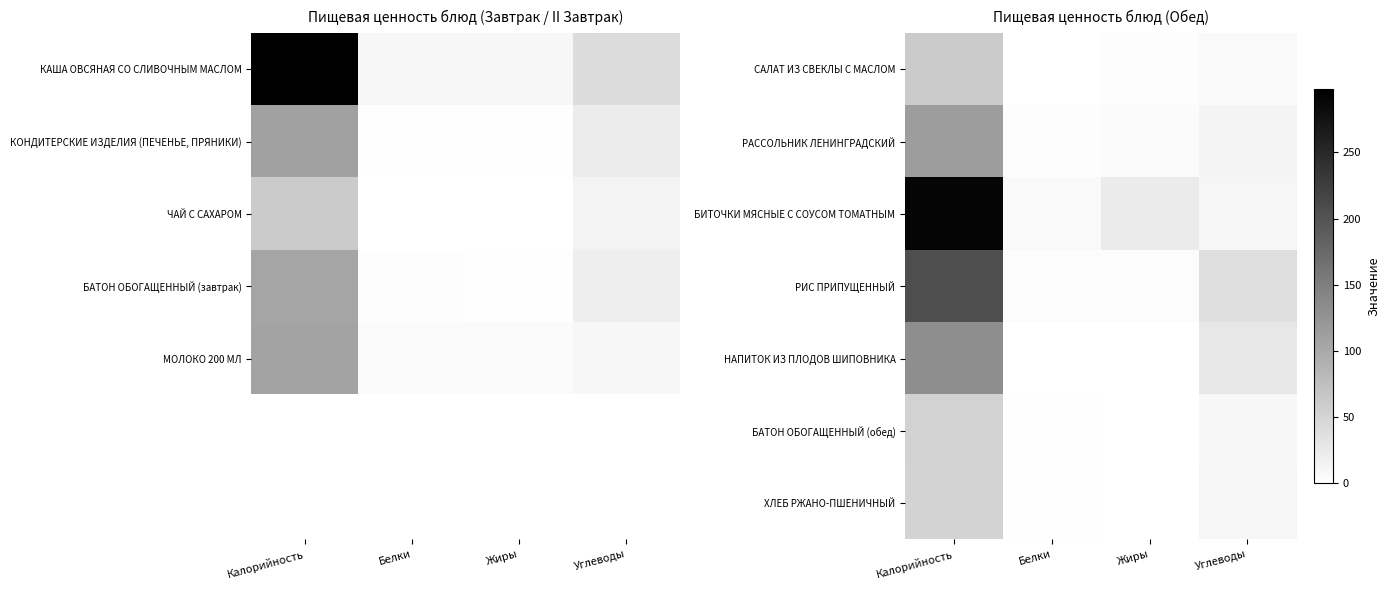

The value of САЛАТ ИЗ СВЕКЛЫ С МАСЛОМ at Белки is 1.3. True or false?

False